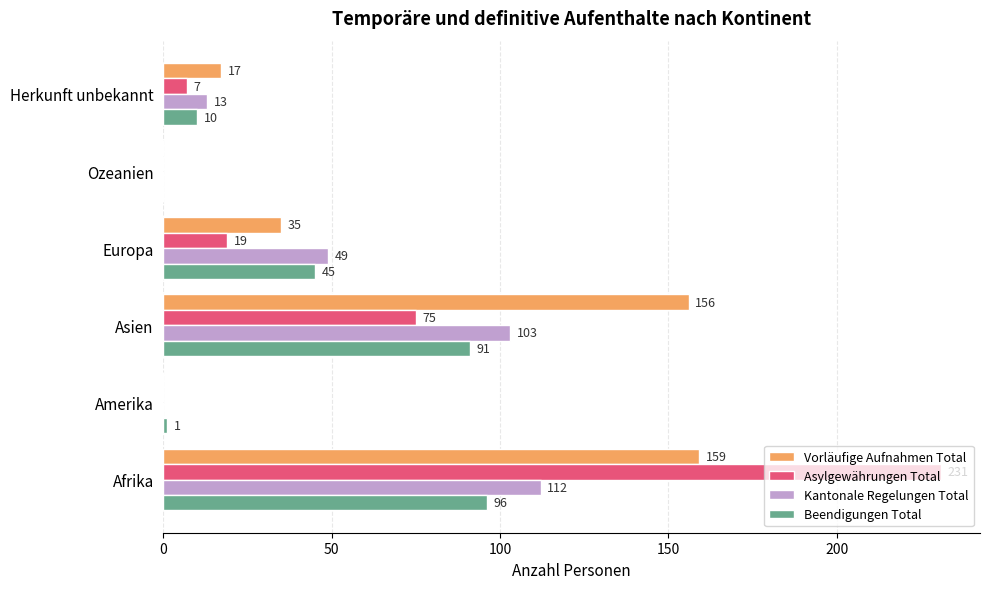

The Vorläufige Aufnahmen Total series shows 65 at Afrika. True or false?

False